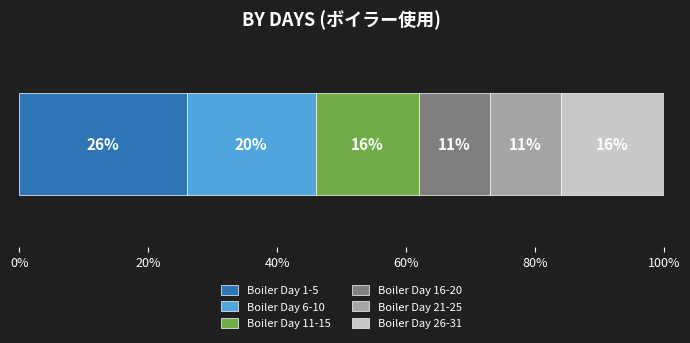

What is the highest value of the Boiler Day 1-5 series?

26